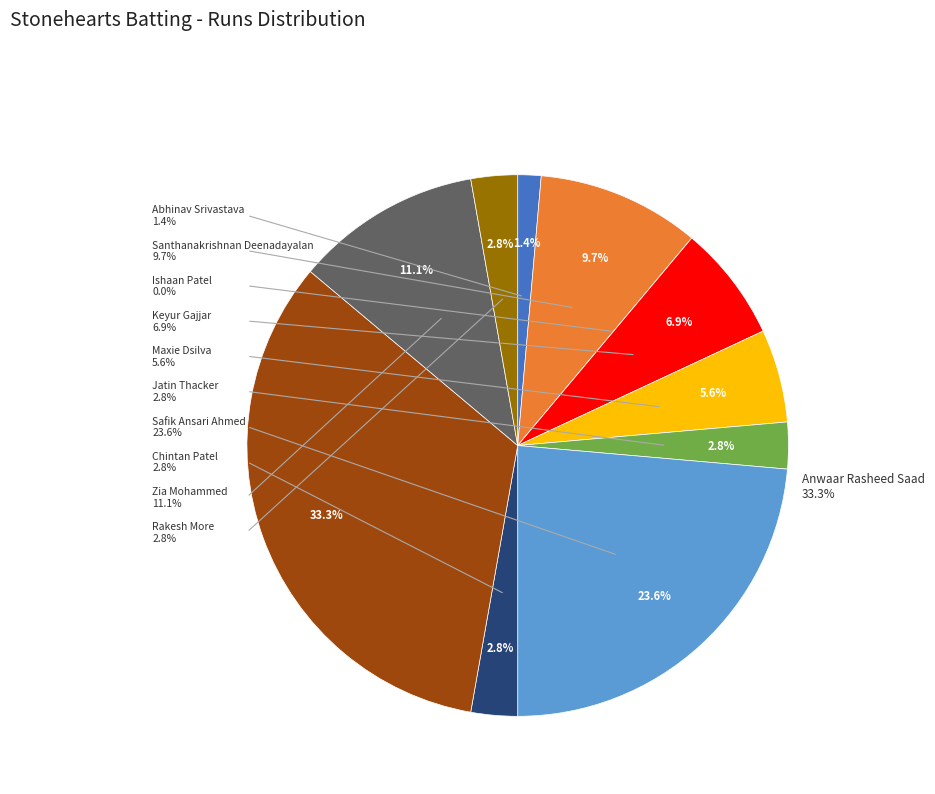

Is the sum of Rakesh More and Safik Ansari Ahmed greater than half?

No